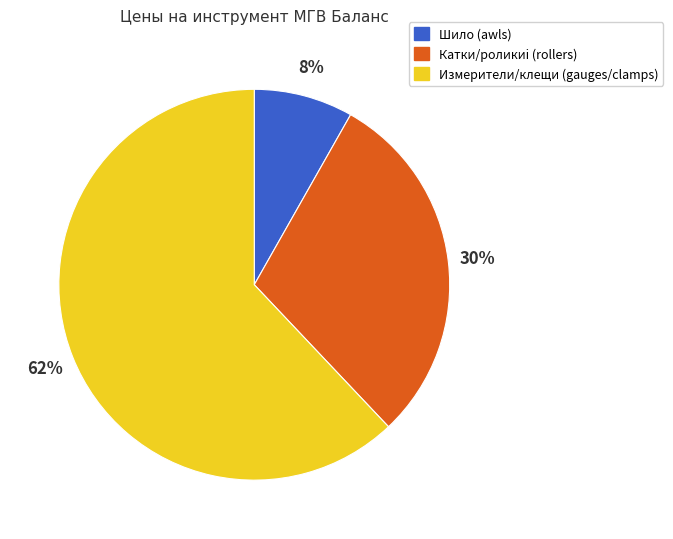

Is it true that Измерители/клещи (gauges/clamps) is 62% of the pie?

True